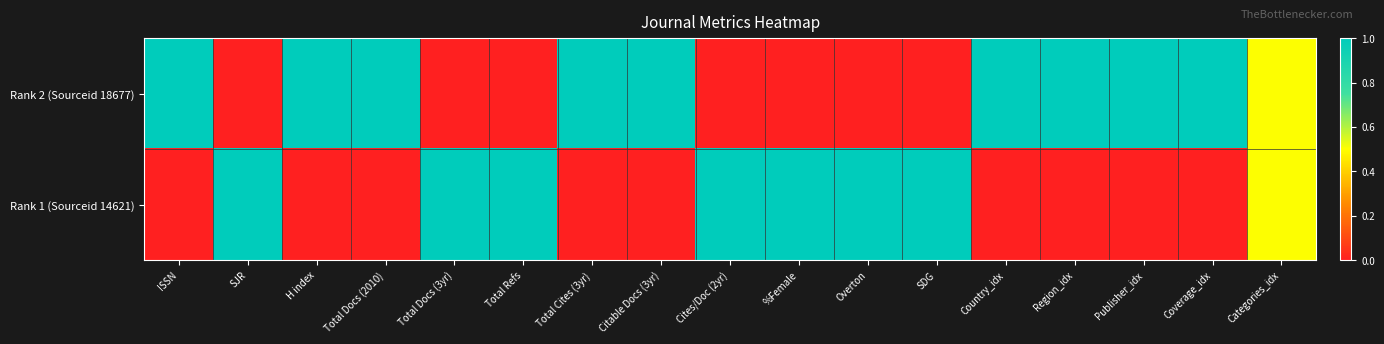

What is the total value across all series at Coverage_idx?

1.0